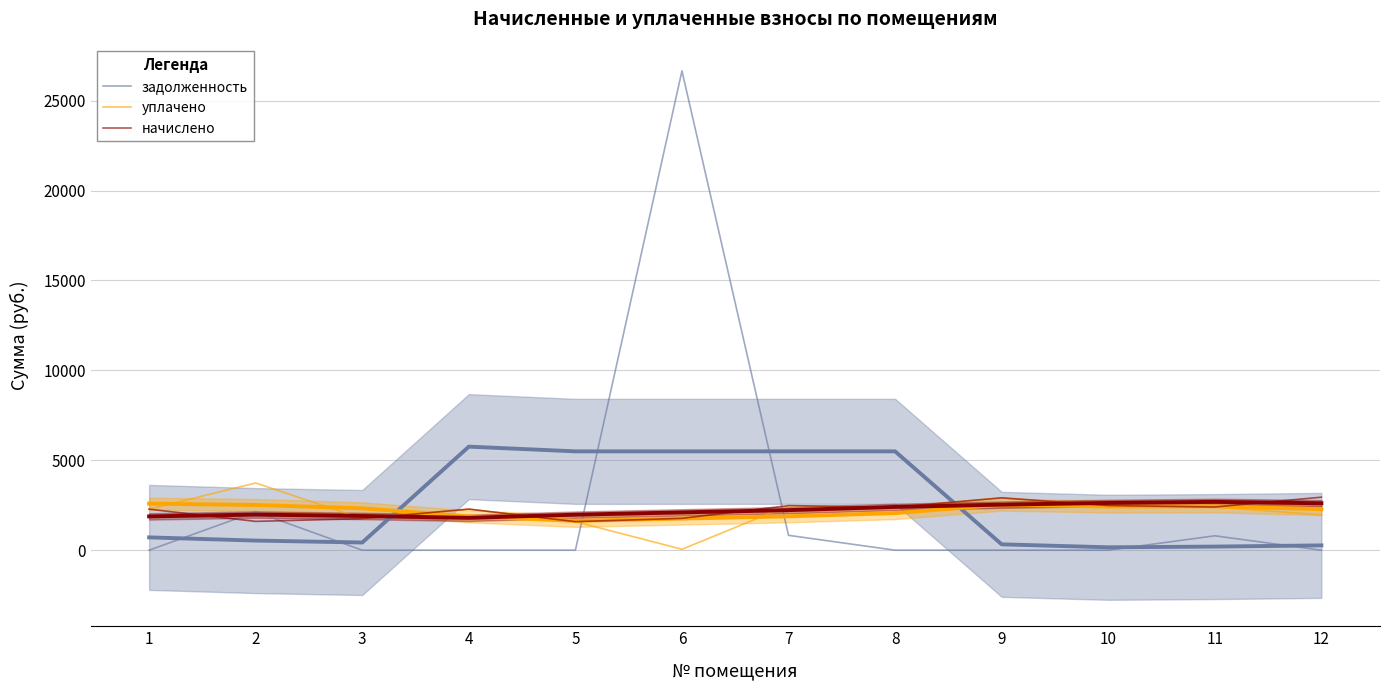

What is the total value across all series at 6?

28475.5